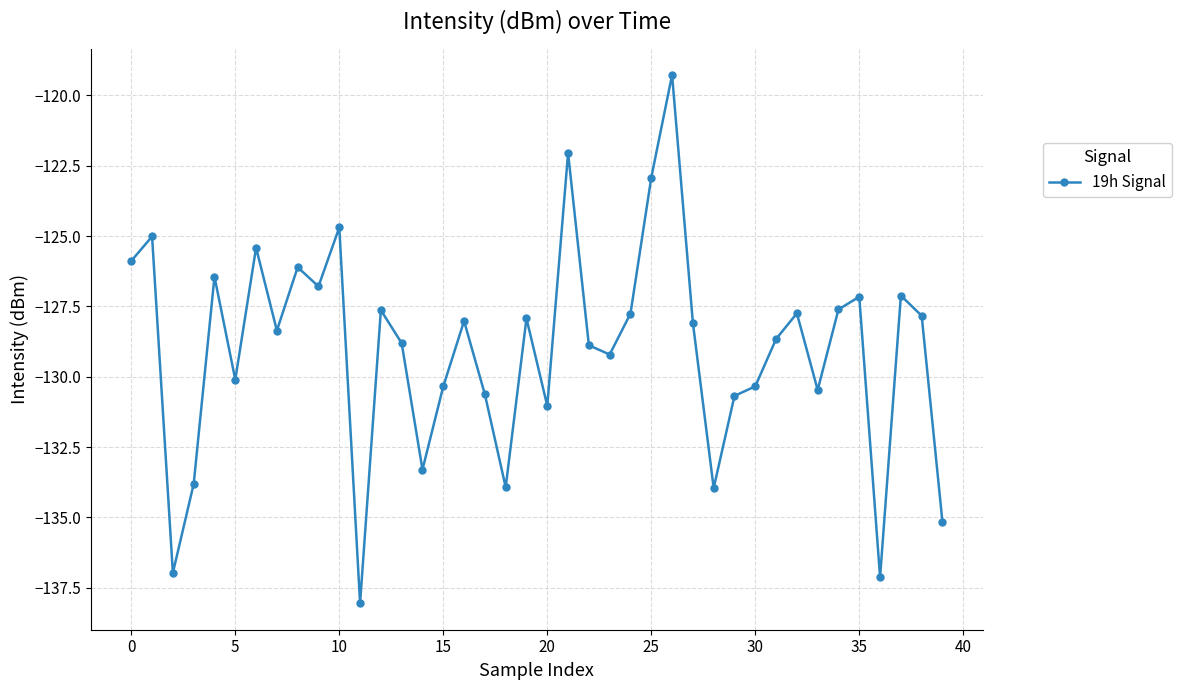

True or false: there are more than 0 points higher than both neighbors.

True